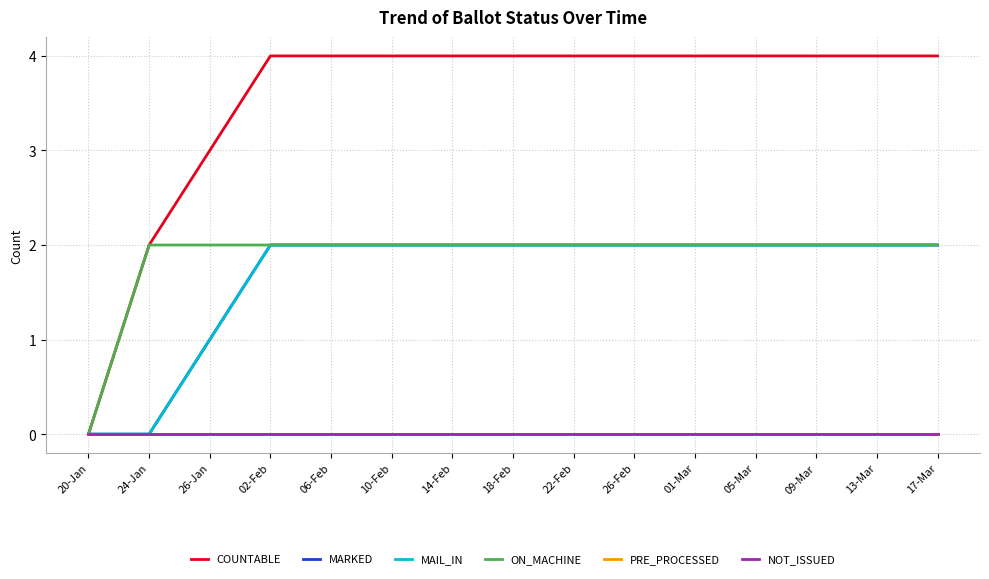

The value of ON_MACHINE at 13-Mar is 2. True or false?

True